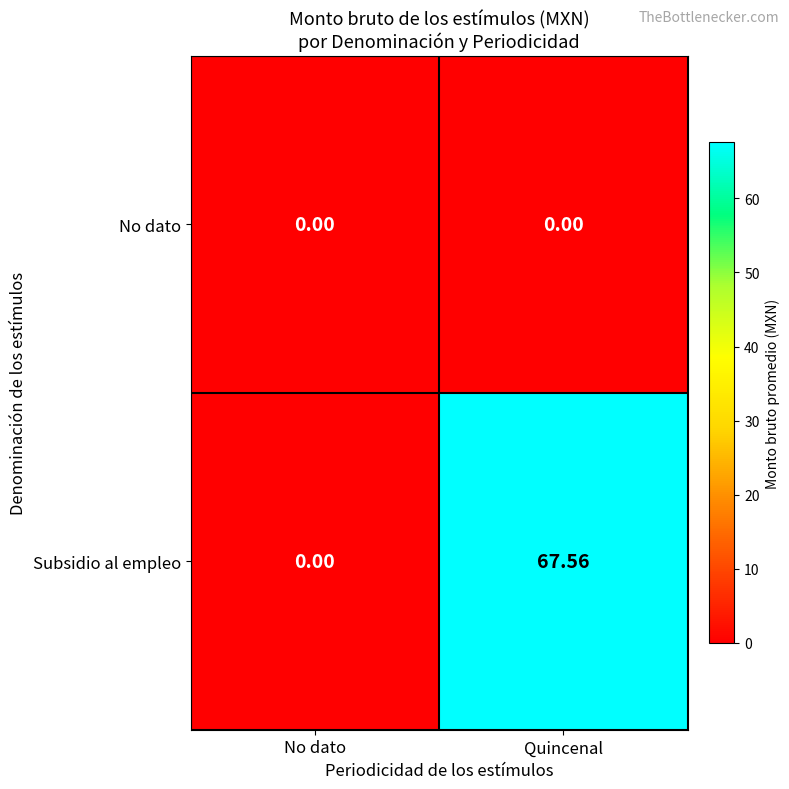

What is the difference between the highest and lowest values at Quincenal?

67.6